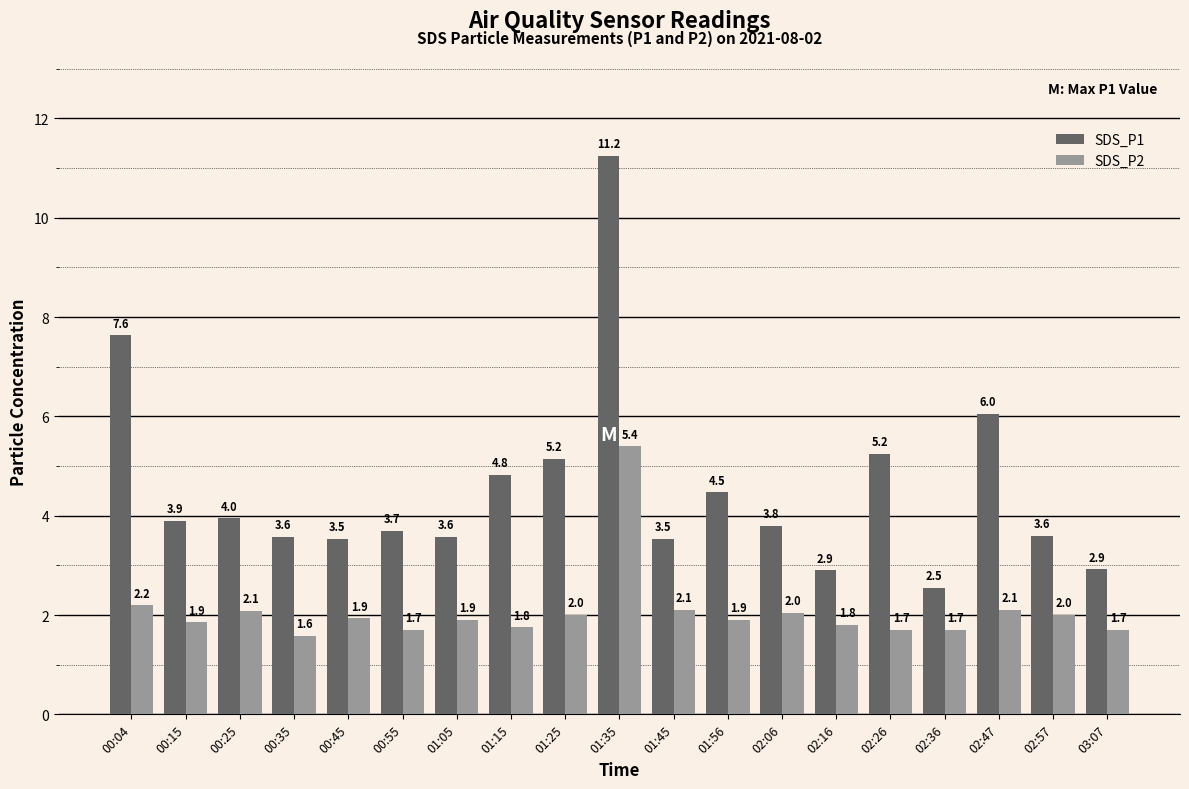

Which series changed the most between 00:45 and 01:15?

SDS_P1